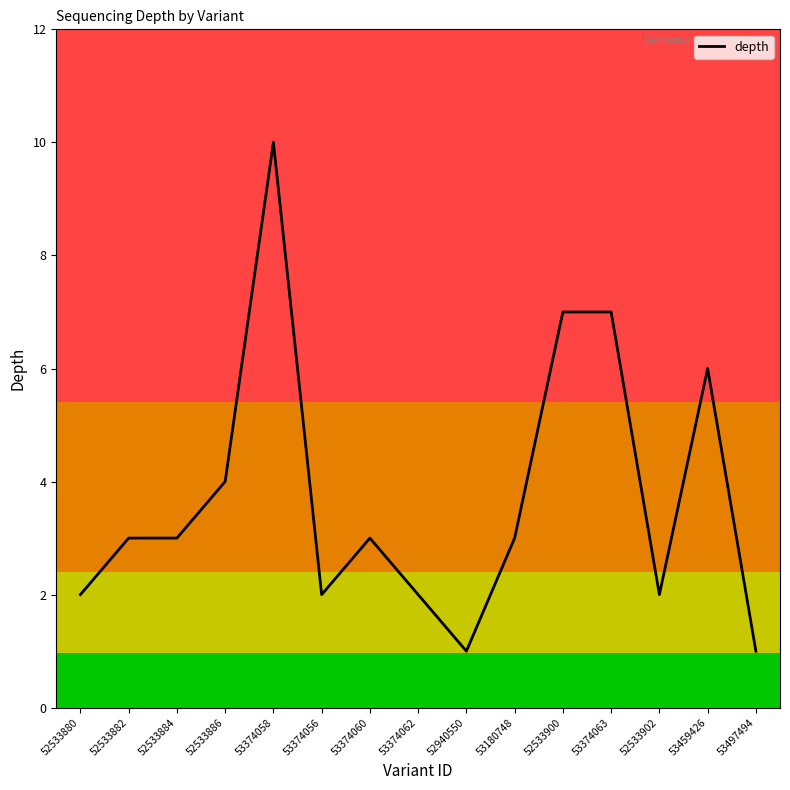

What is the difference between the maximum and minimum values?

9